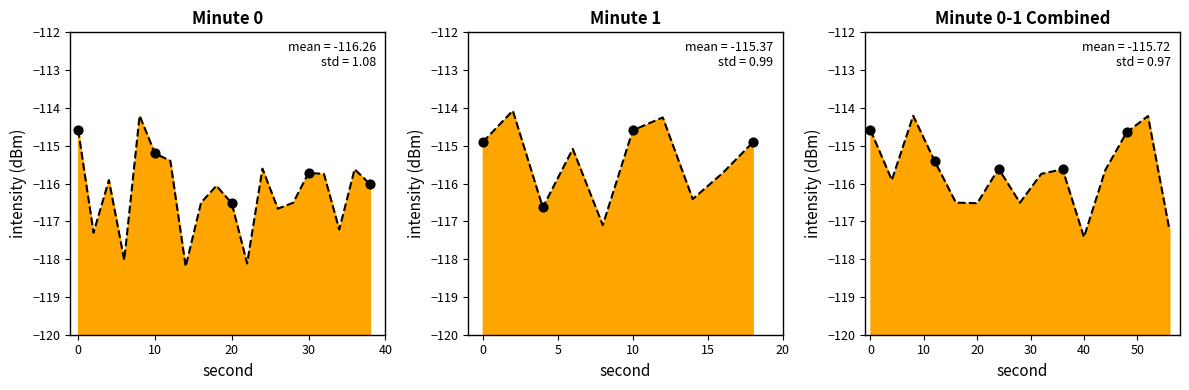

Between 20 and 12, which is larger?

12